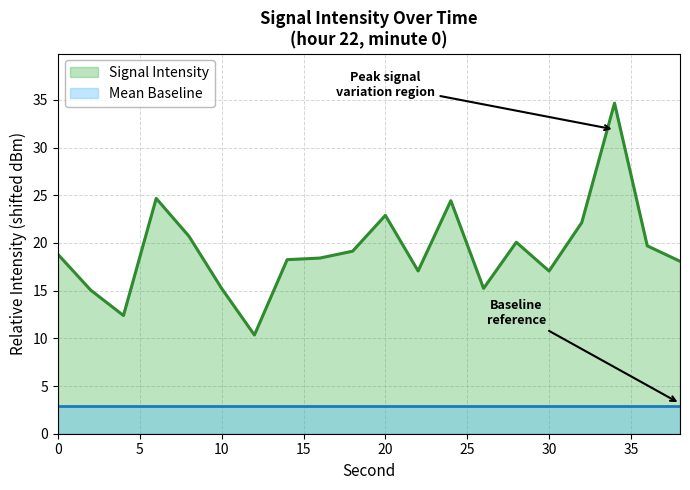

Which series has the widest spread of values?

Signal Intensity